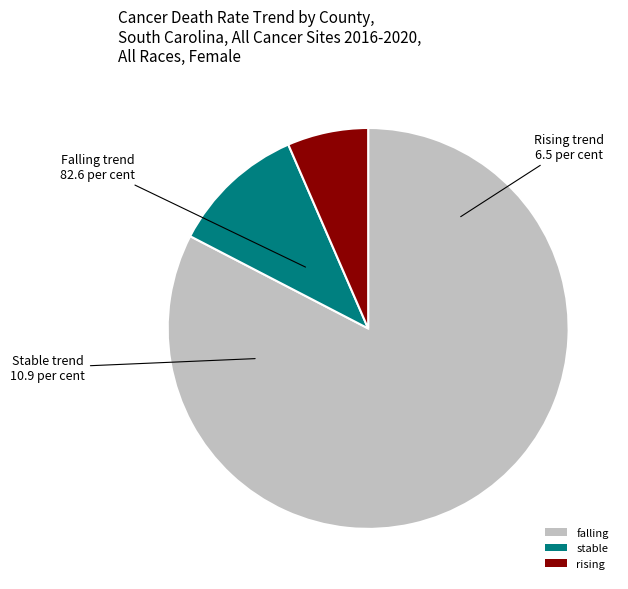

Combined, do stable and rising account for over 50%?

No